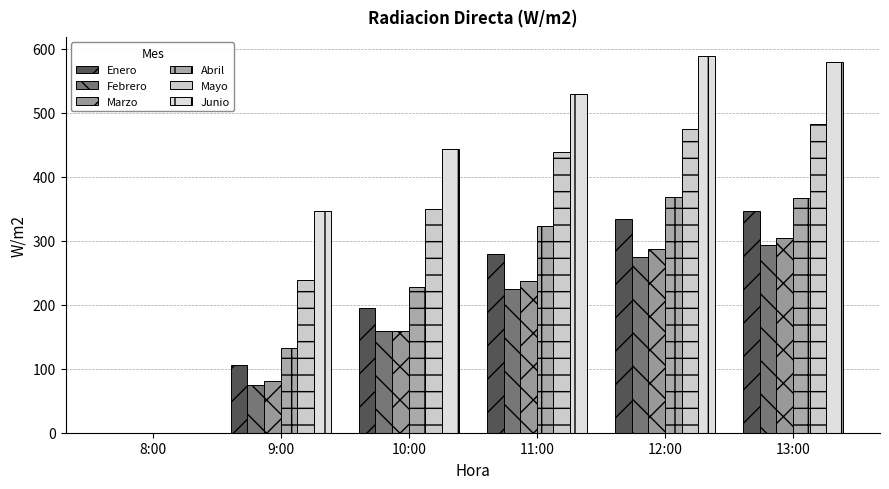

How many distinct data groups are displayed?

6